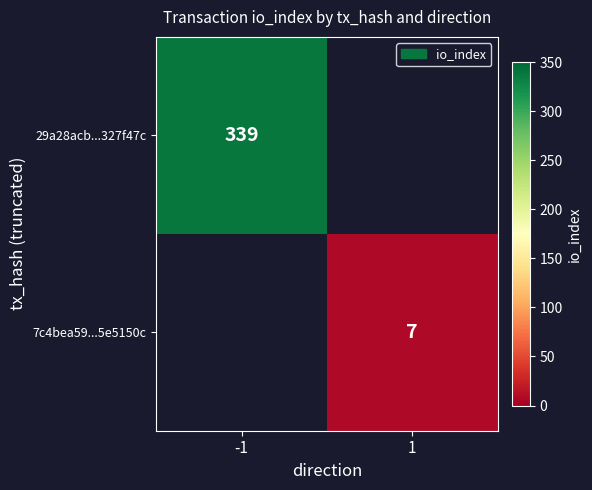

The value of 7c4bea59...5e5150c at 1 is 7. True or false?

True